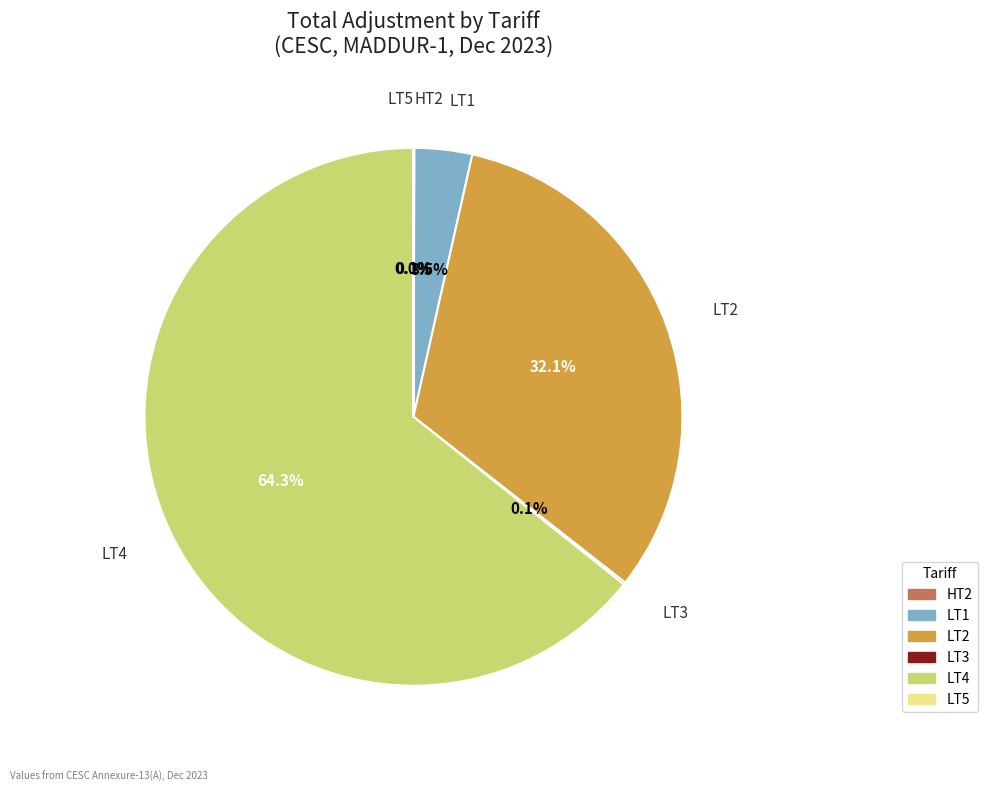

What is the largest slice in the pie chart?

LT4